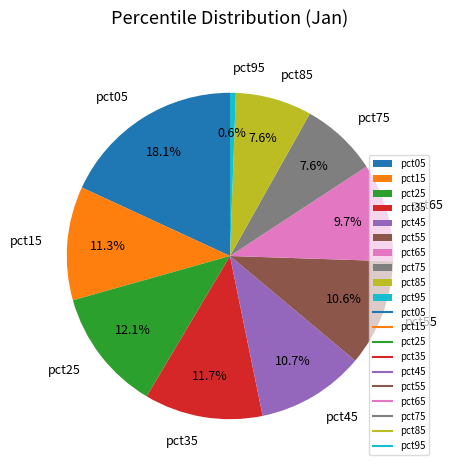

To the nearest percent, what percentage of the pie is pct55?

11%